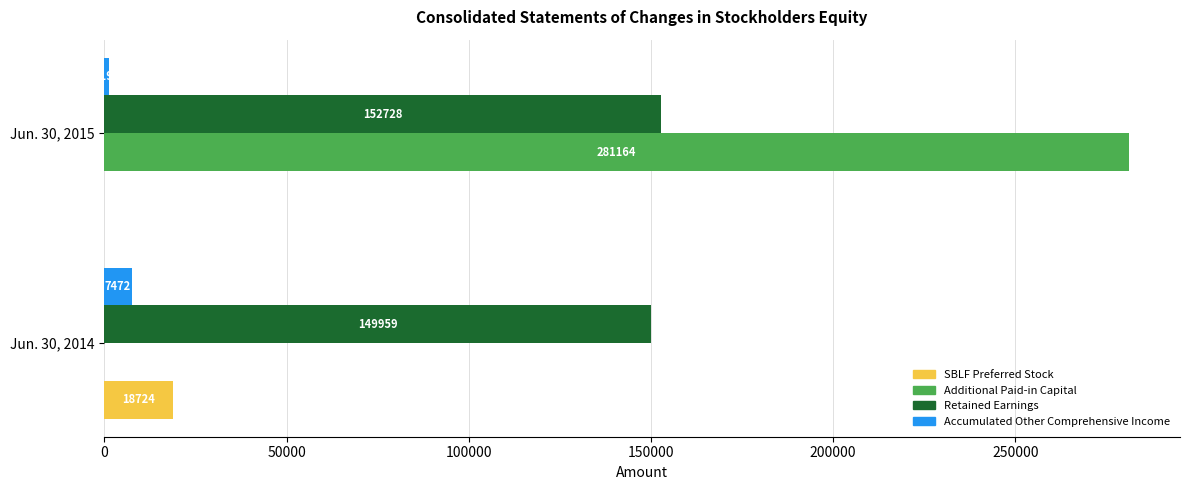

Is the value of Retained Earnings at Jun. 30, 2015 greater than the value of Accumulated Other Comprehensive Income at Jun. 30, 2014?

Yes